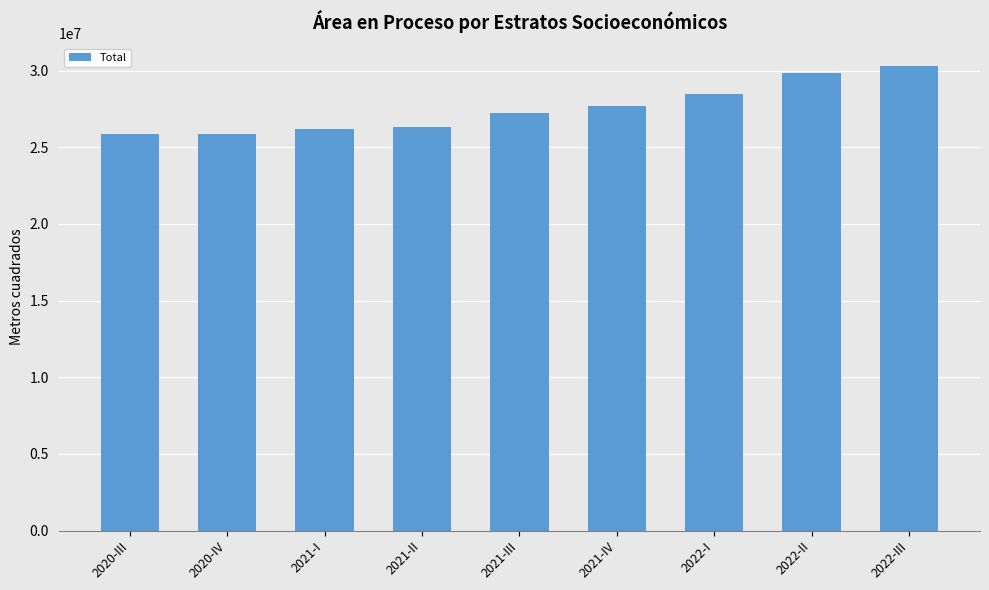

What is the greatest value displayed?

30294144